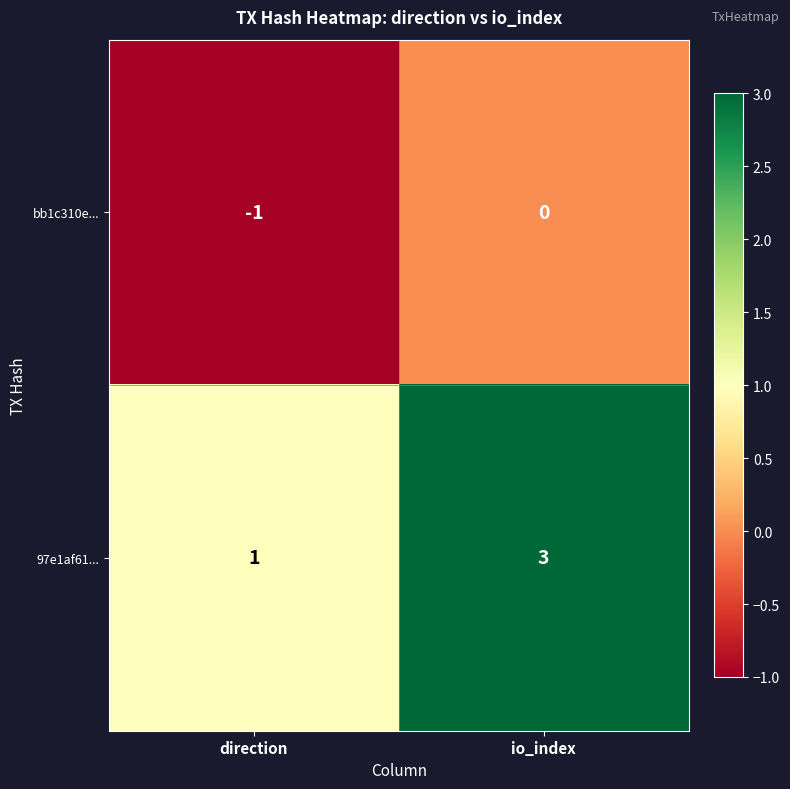

What is the sum of the 97e1af61... values at io_index and direction?

4